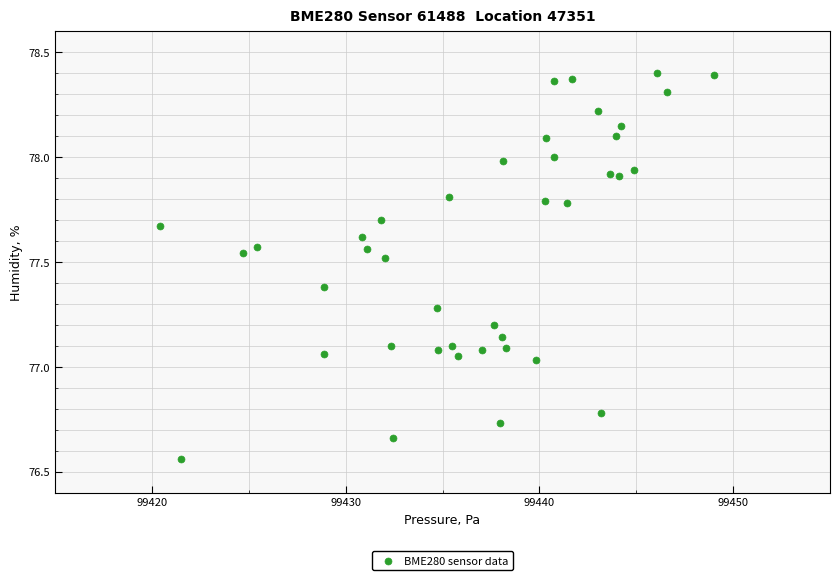

What is the range of X values (max minus min)?

28.6